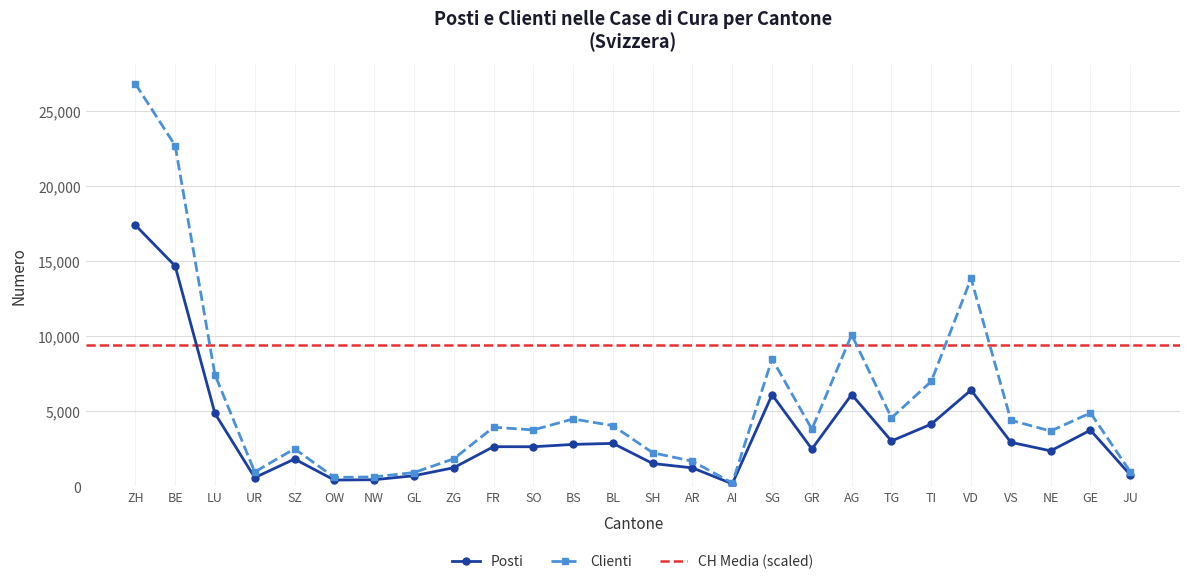

Which series has the widest spread of values?

Clienti